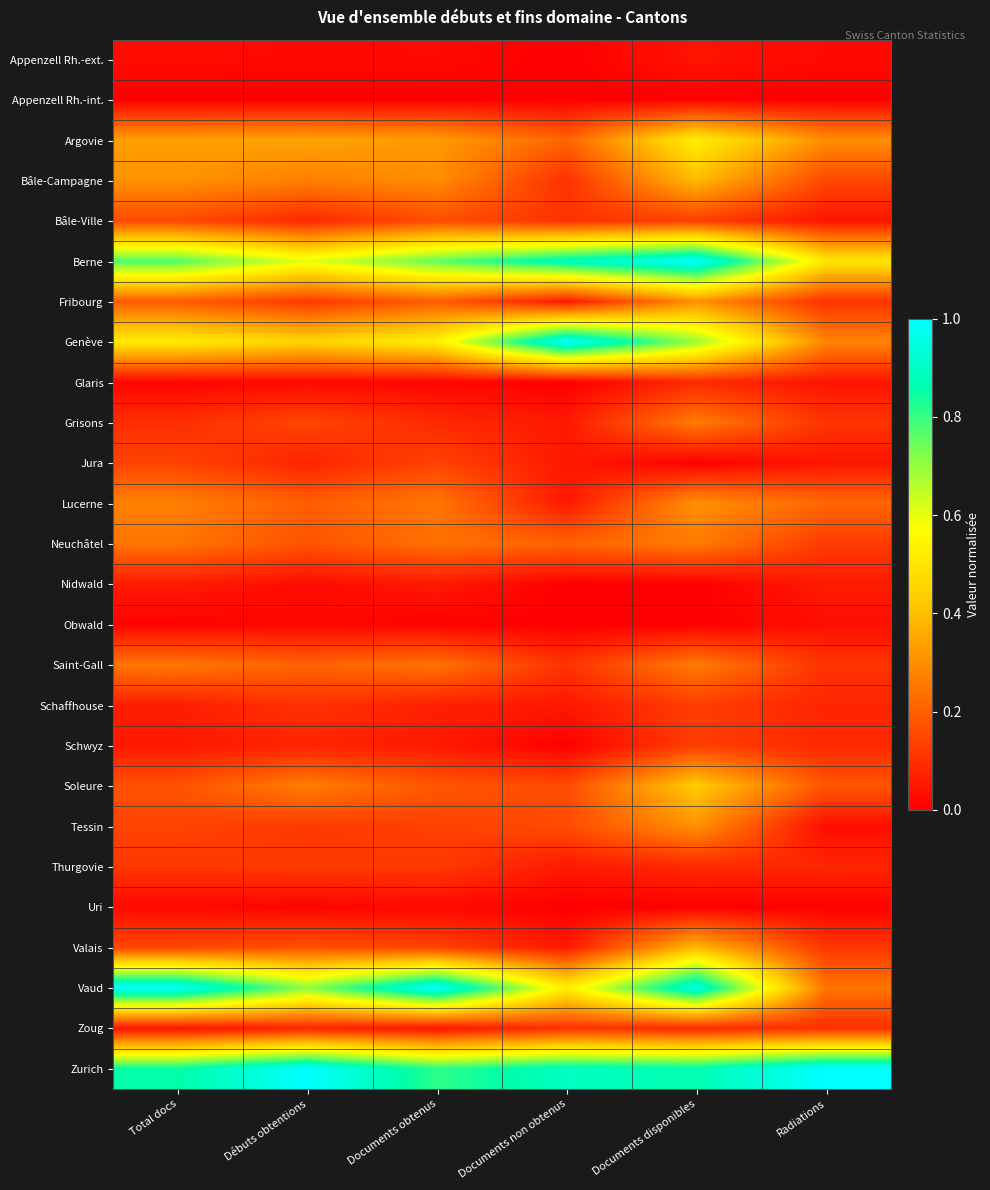

Which has a higher value, Radiations or Documents obtenus?

Documents obtenus